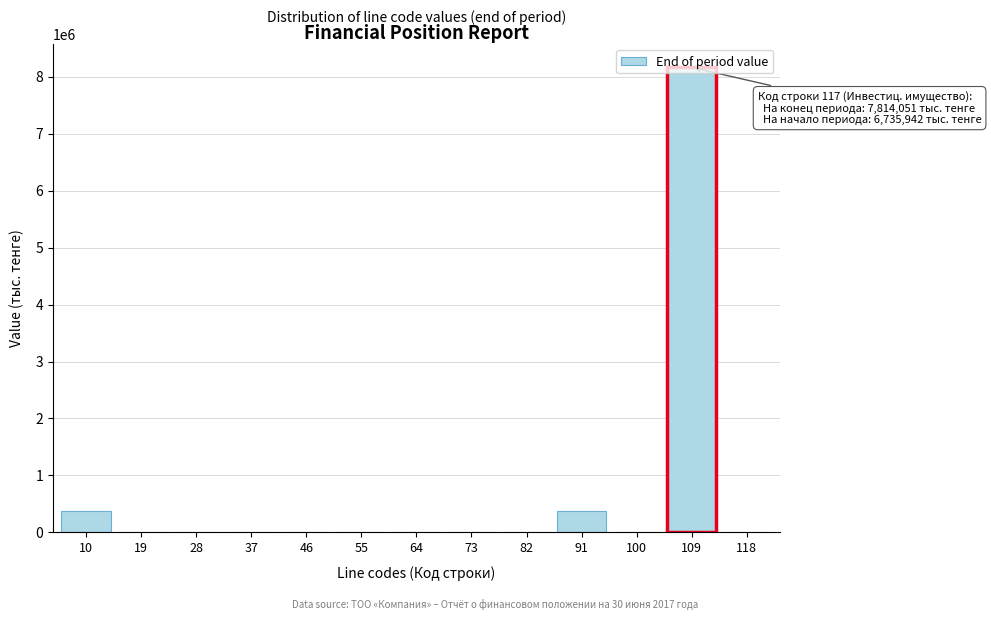

What is the sum of all values?

8911393